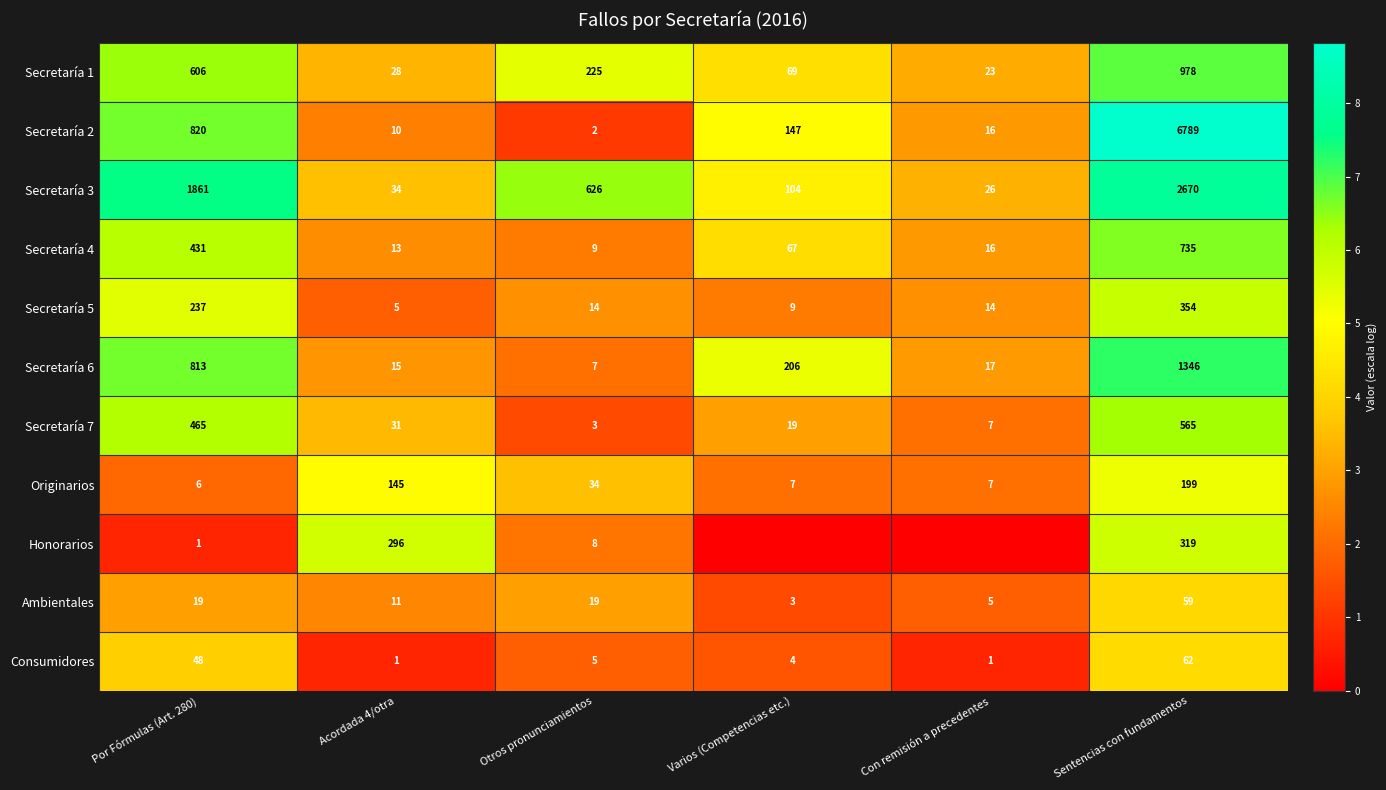

The value of Secretaría 1 at Varios (Competencias etc.) is 6.7. True or false?

False